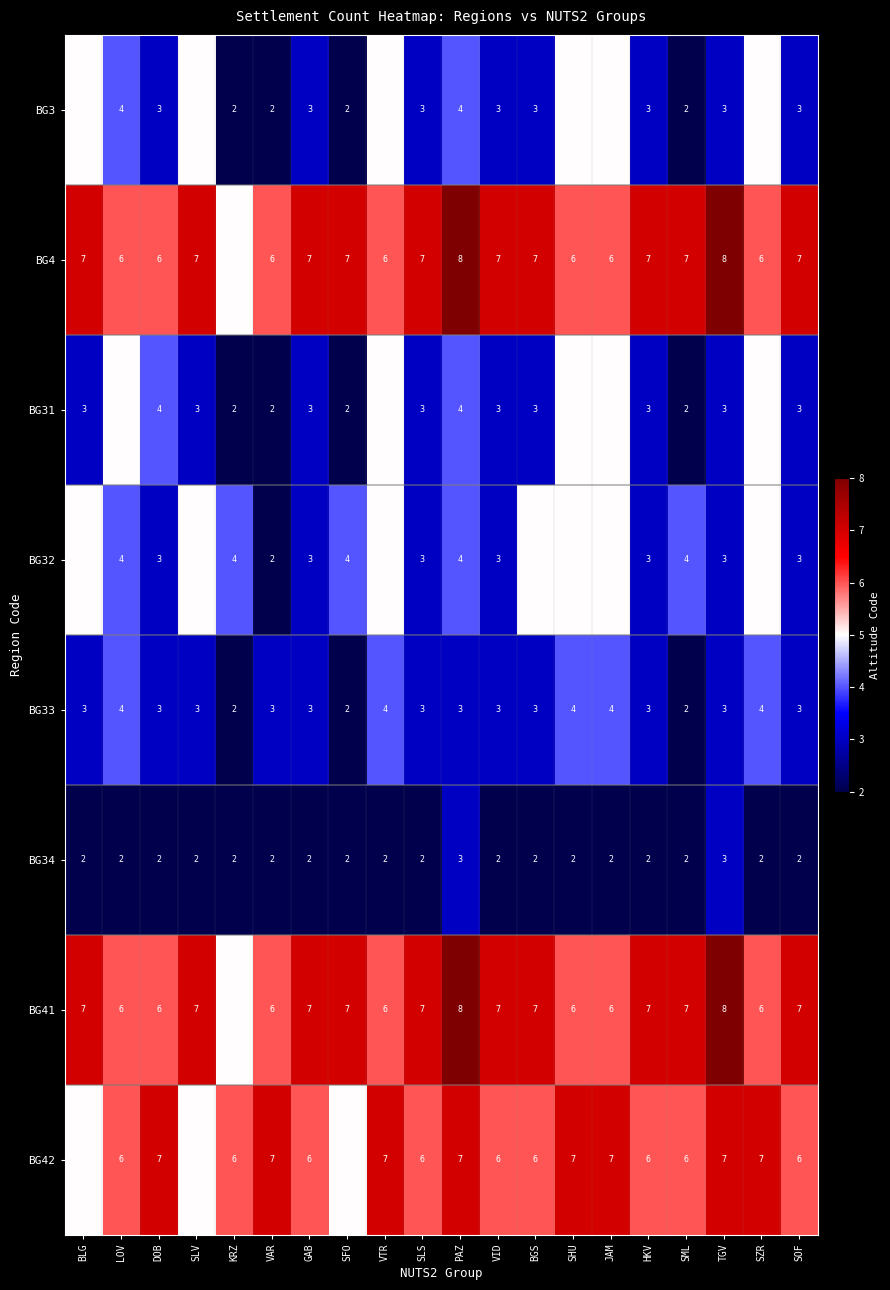

What is the greatest value displayed?

8